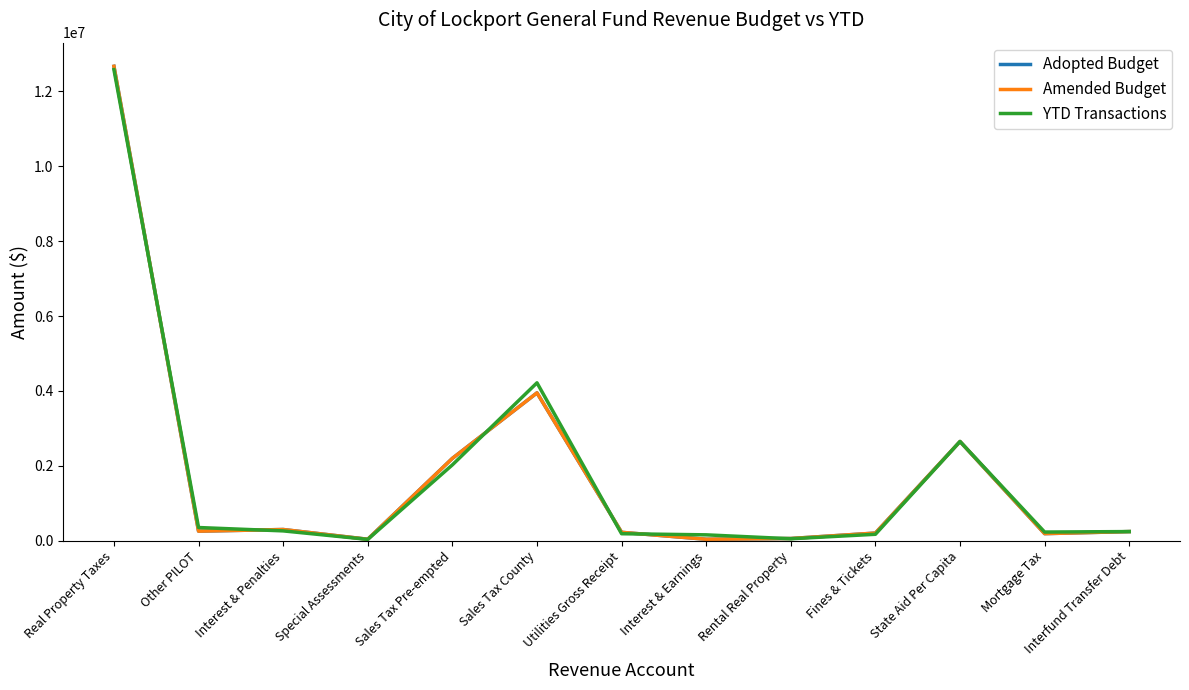

Is this an area chart (filled region under the line)?

No